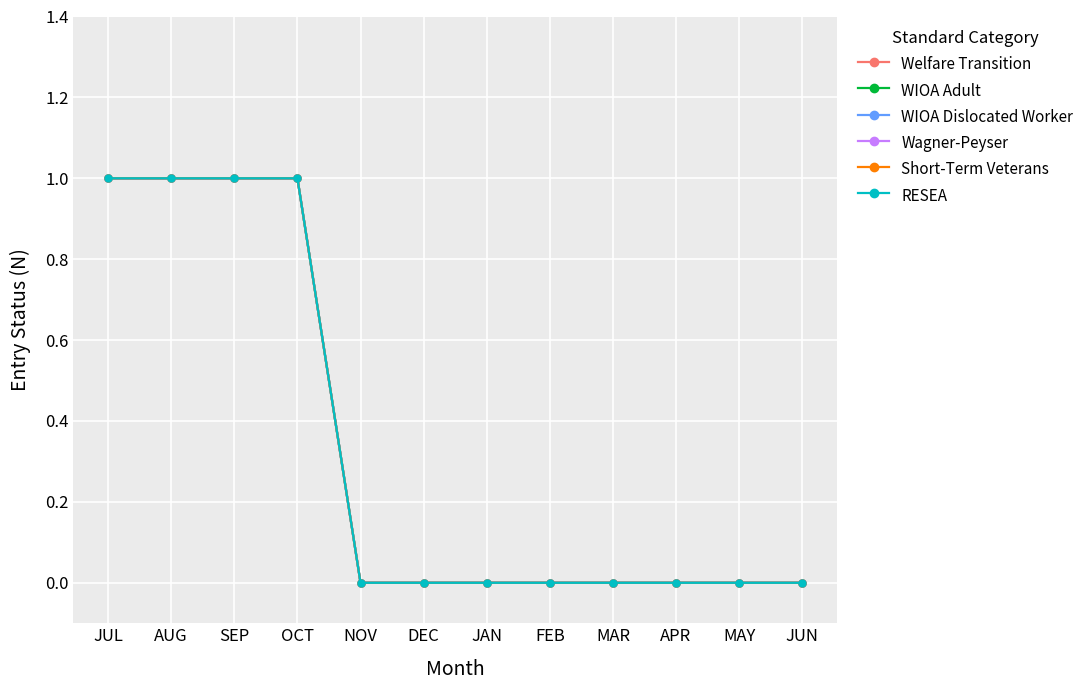

Rank the categories by Short-Term Veterans value from lowest to highest.

NOV, DEC, JAN, FEB, MAR, APR, MAY, JUN, JUL, AUG, SEP, OCT